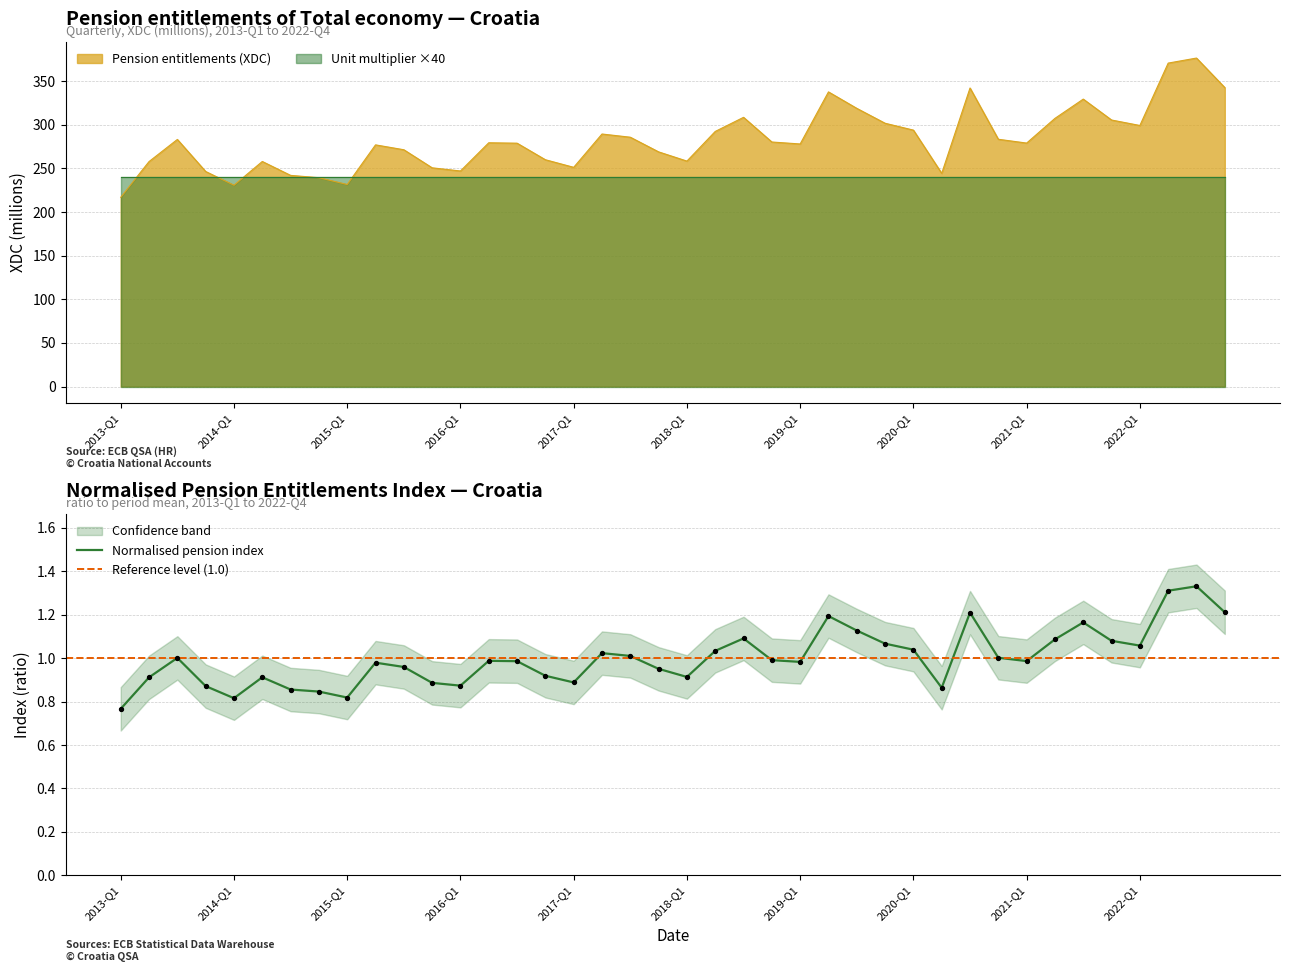

What is the ratio of the value at 2020-Q1 to the value at 2022-Q3?

0.8